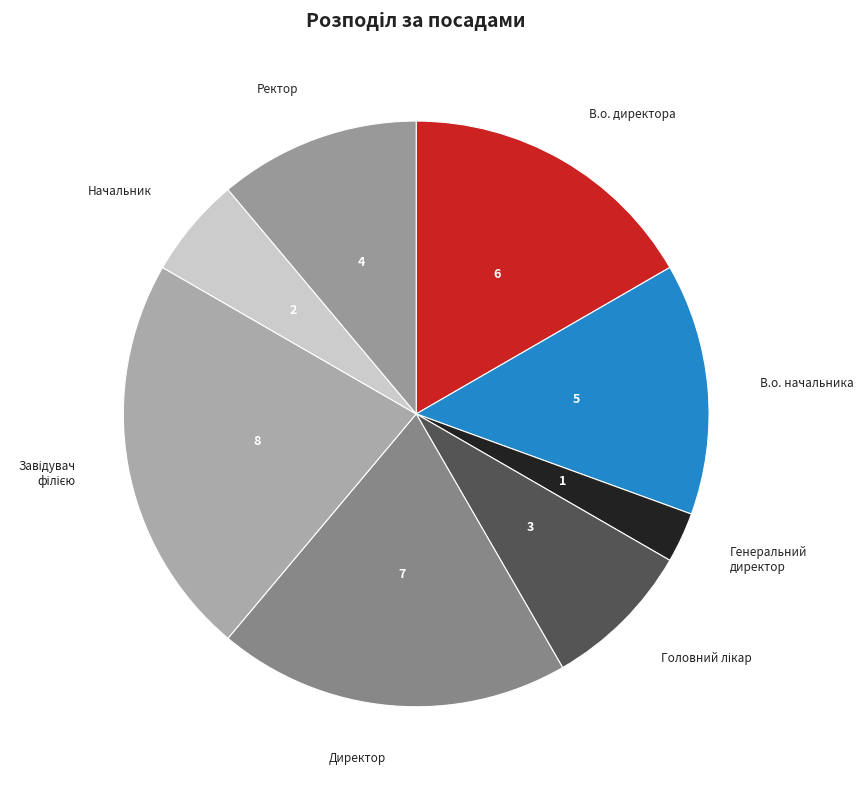

Which has a higher value, Начальник or В.о. директора?

В.о. директора